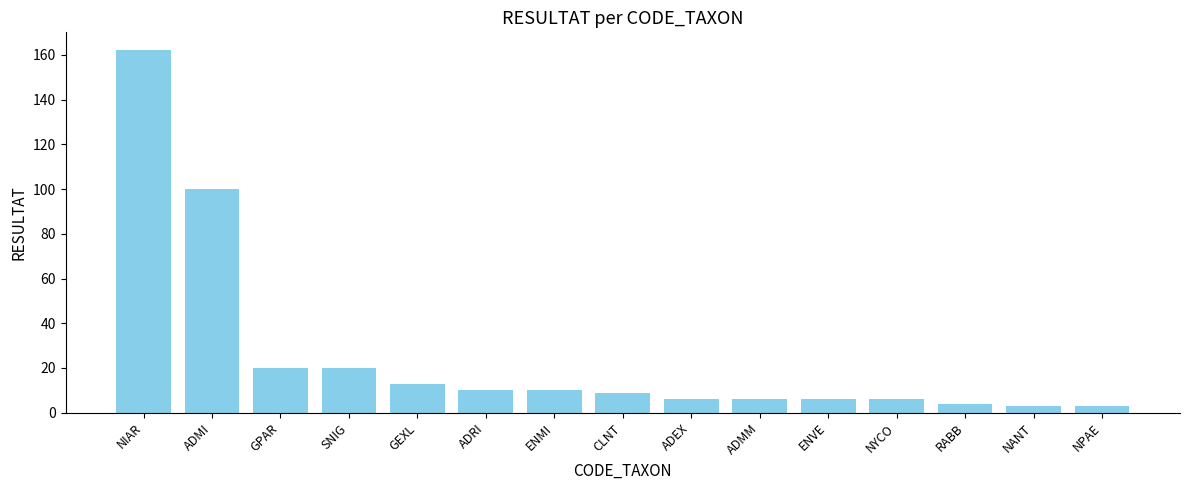

What is the ratio of the value at RABB to the value at NANT?

1.3